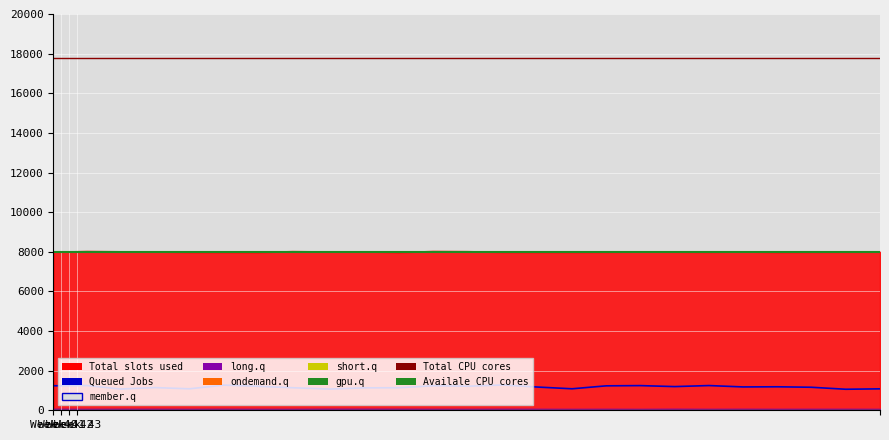

What is the maximum value for Queued Jobs?

1276.7